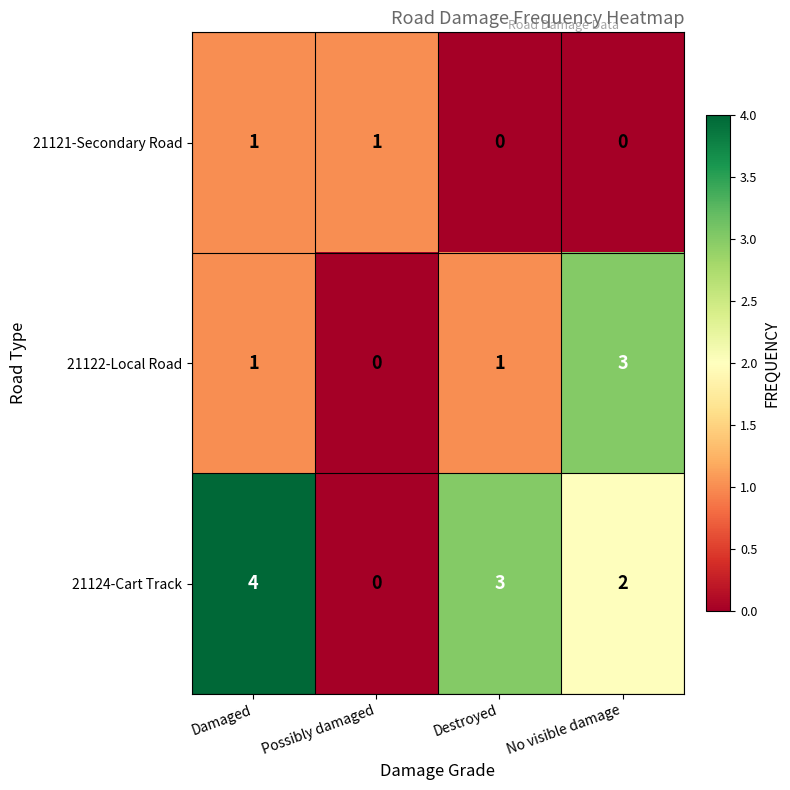

Is it true that 21124-Cart Track equals 0 at Possibly damaged?

True